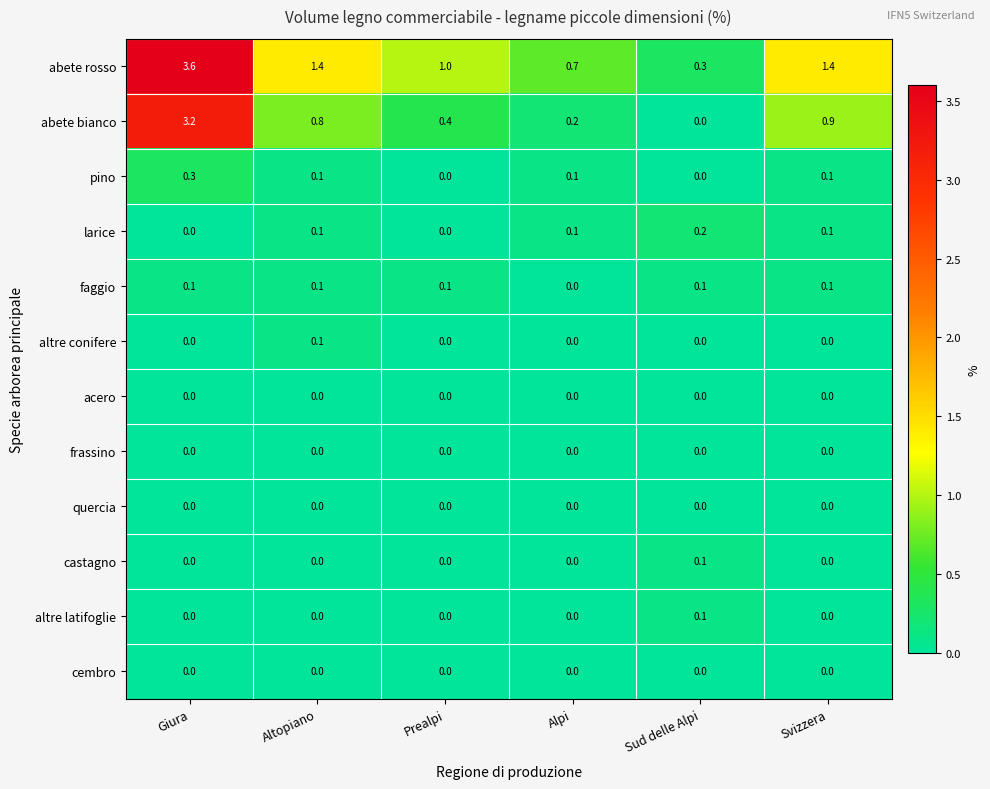

Is it true that faggio equals 0.1 at Altopiano?

True